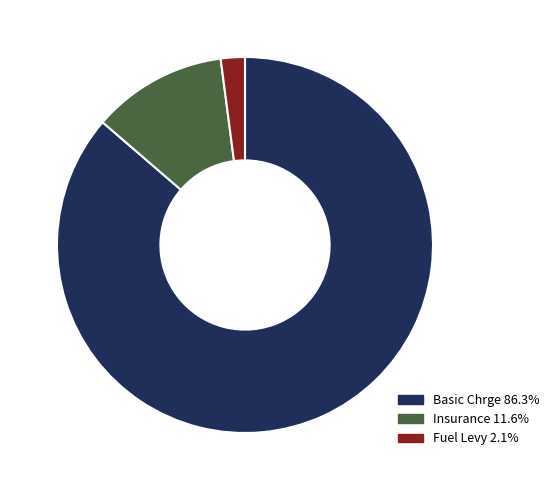

Which slice represents more than half of the pie?

Basic Chrge